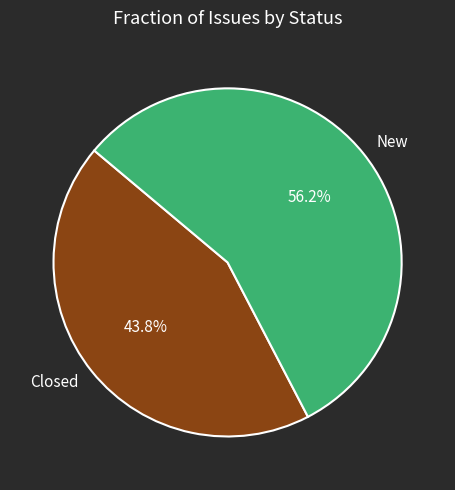

How many segments does this pie chart have?

2